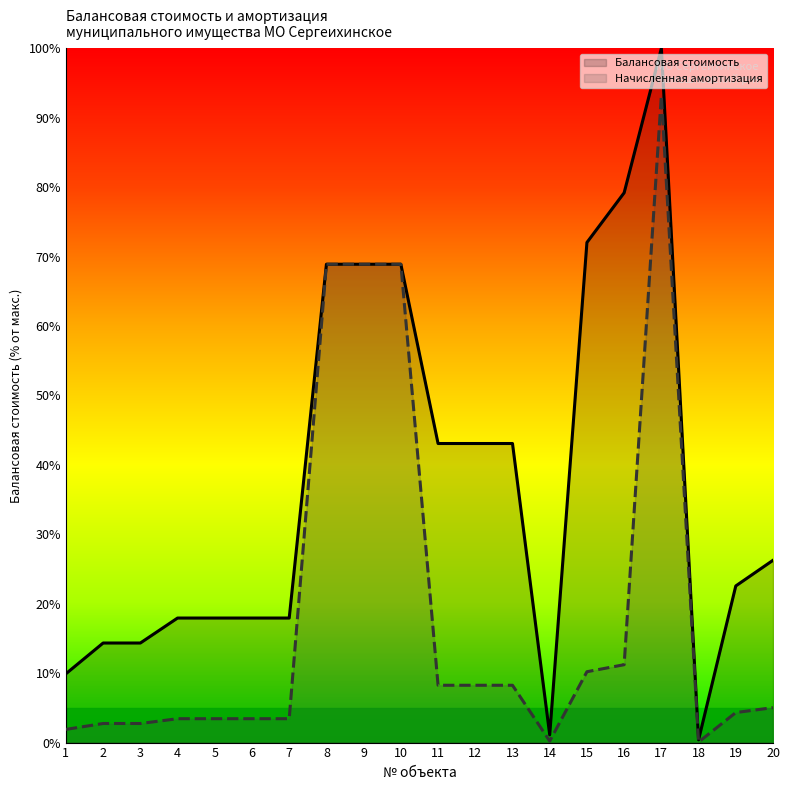

How many data points in Балансовая стоимость are less than 26?

10